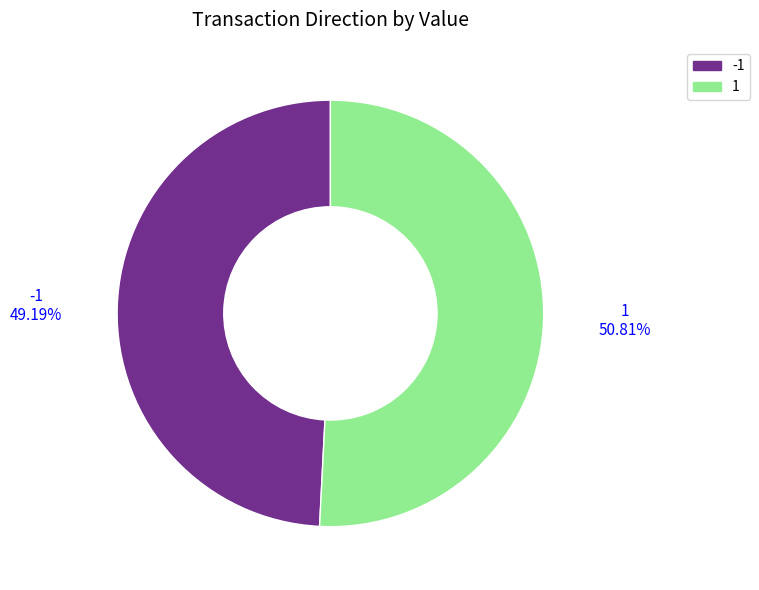

Is the sum of 1 and -1 greater than half?

Yes